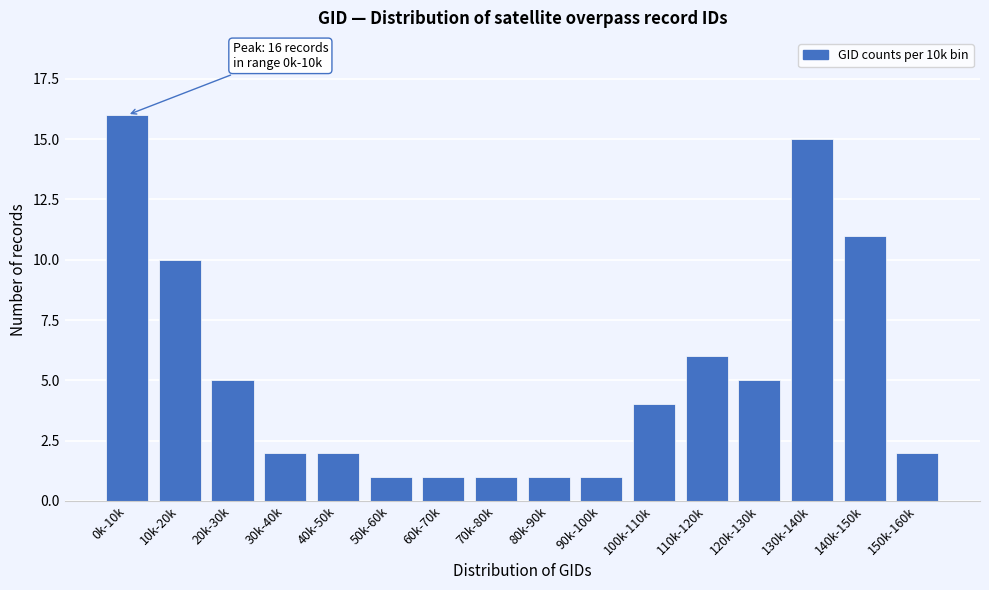

Reading right to left, what are all the values shown in this chart?

150k-160k=2	140k-150k=11	130k-140k=15	120k-130k=5	110k-120k=6	100k-110k=4	90k-100k=1	80k-90k=1	70k-80k=1	60k-70k=1	50k-60k=1	40k-50k=2	30k-40k=2	20k-30k=5	10k-20k=10	0k-10k=16